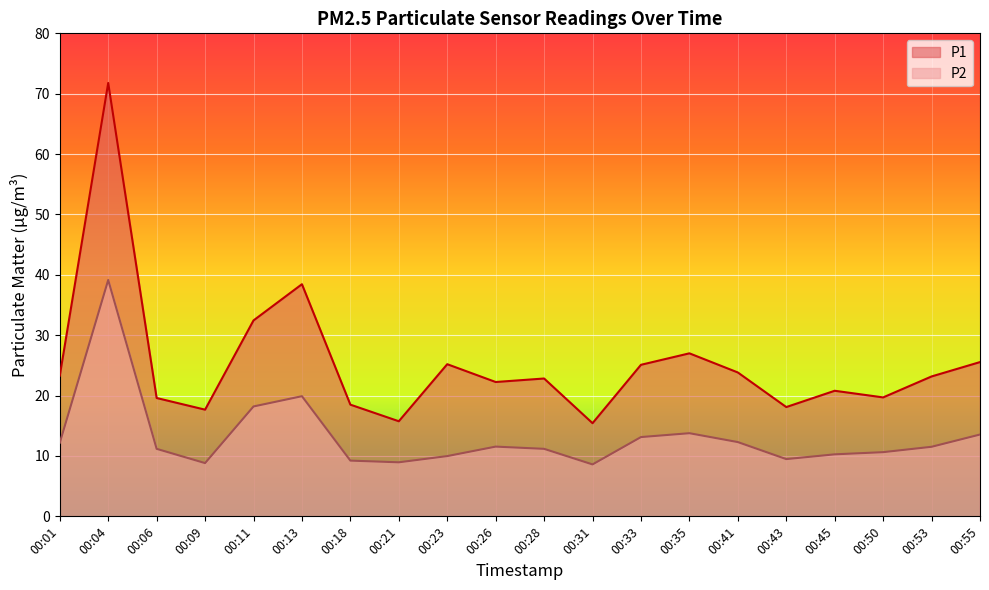

Rank the series by their maximum value, from lowest to highest.

P2, P1